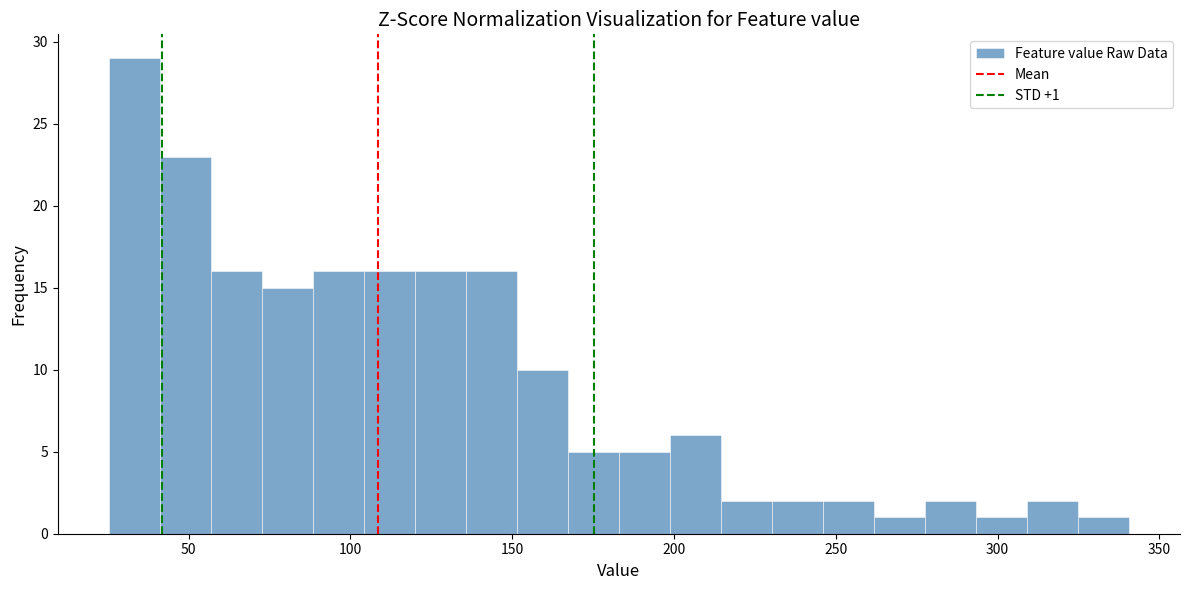

Read against the x-axis, roughly where is the centre of the tallest bar?

35